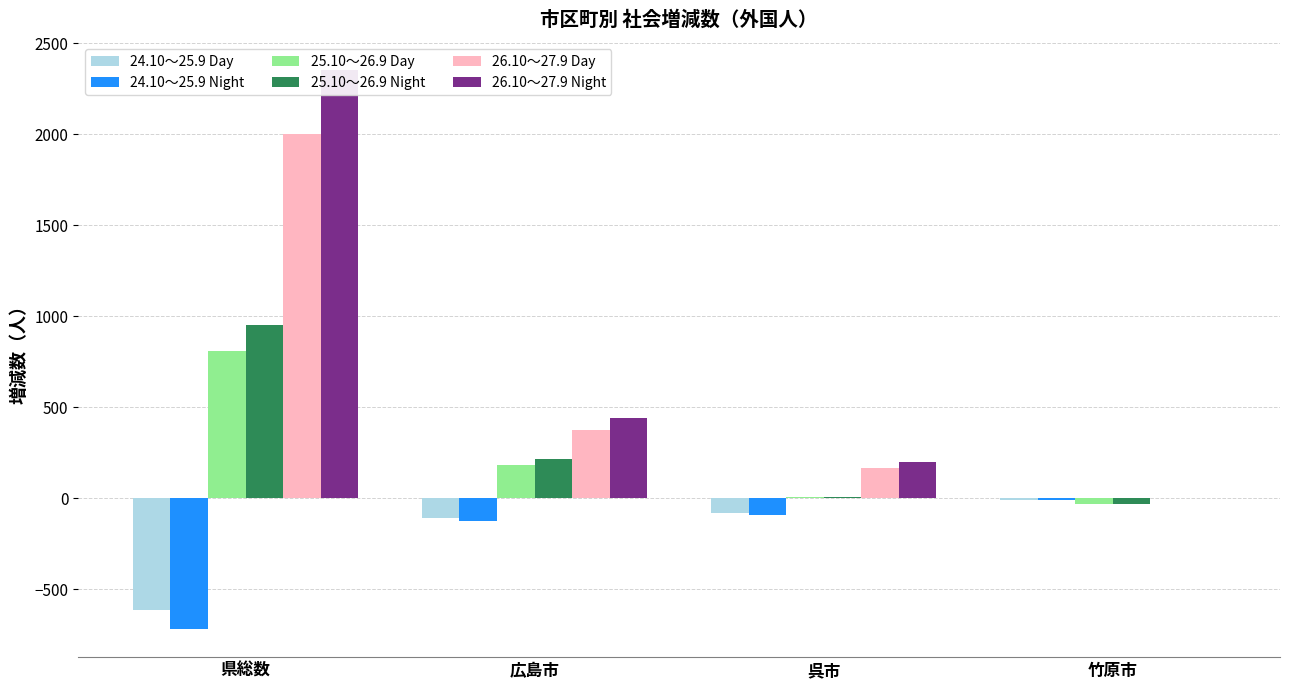

What is the total value across all series at 呉市?

212.8